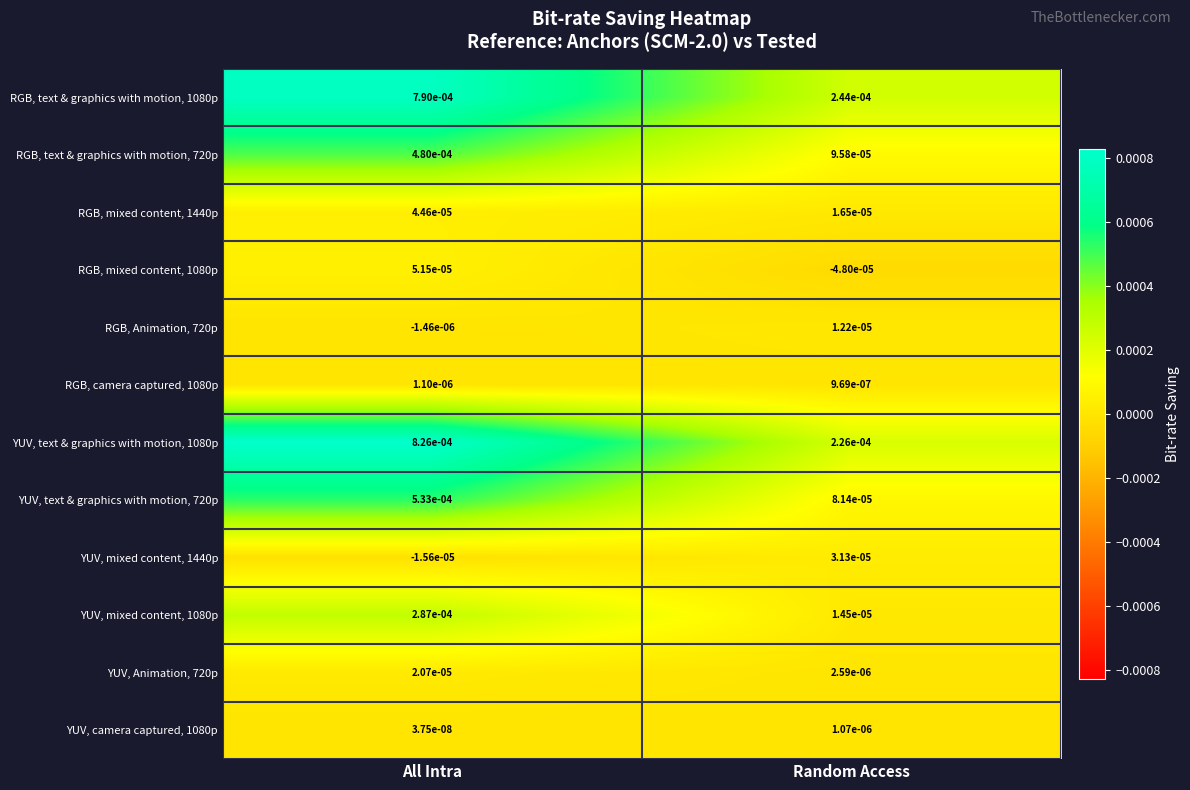

At which label is YUV, text & graphics with motion, 720p closest to 0?

Random Access